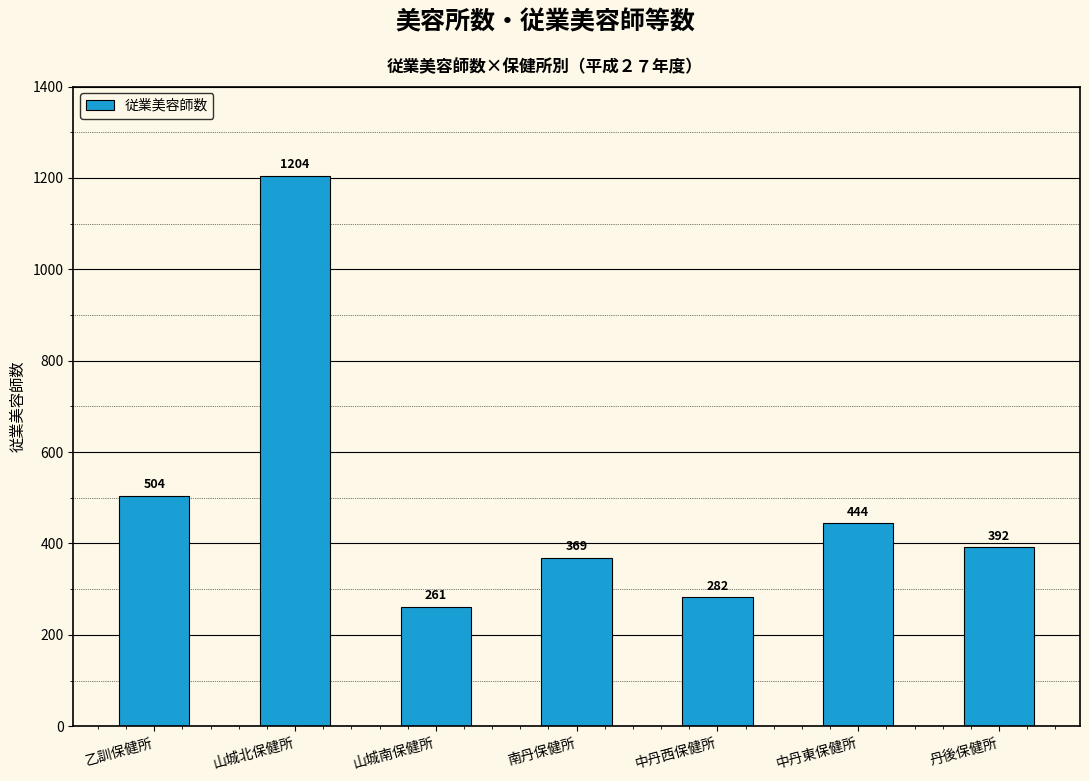

Rank the categories by value from lowest to highest.

山城南保健所, 中丹西保健所, 南丹保健所, 丹後保健所, 中丹東保健所, 乙訓保健所, 山城北保健所